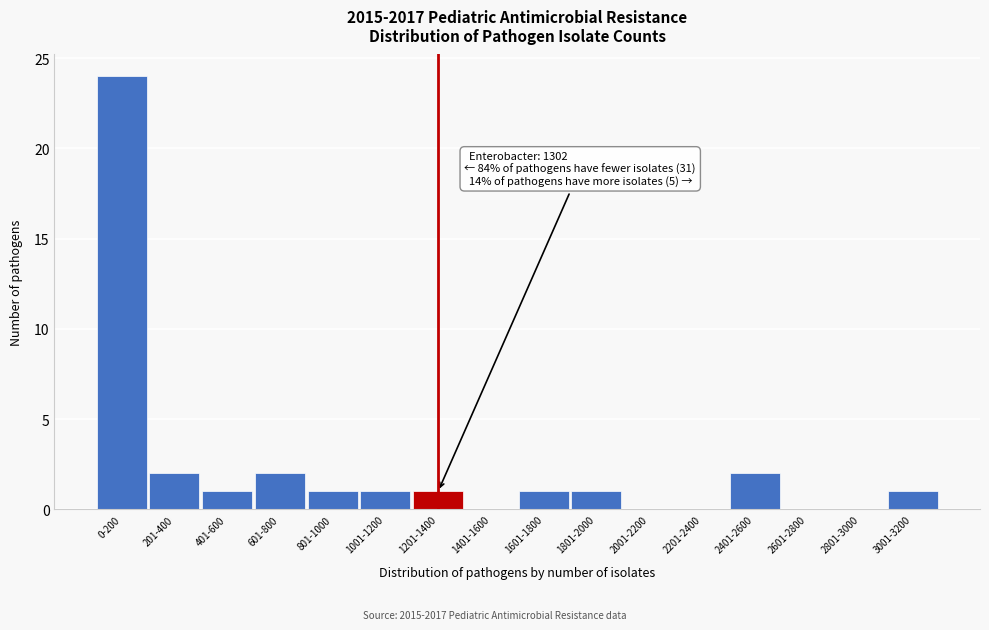

Reading left to right, what are all the values shown in this chart?

0-200=24	201-400=2	401-600=1	601-800=2	801-1000=1	1001-1200=1	1201-1400=1	1401-1600=0	1601-1800=1	1801-2000=1	2001-2200=0	2201-2400=0	2401-2600=2	2601-2800=0	2801-3000=0	3001-3200=1